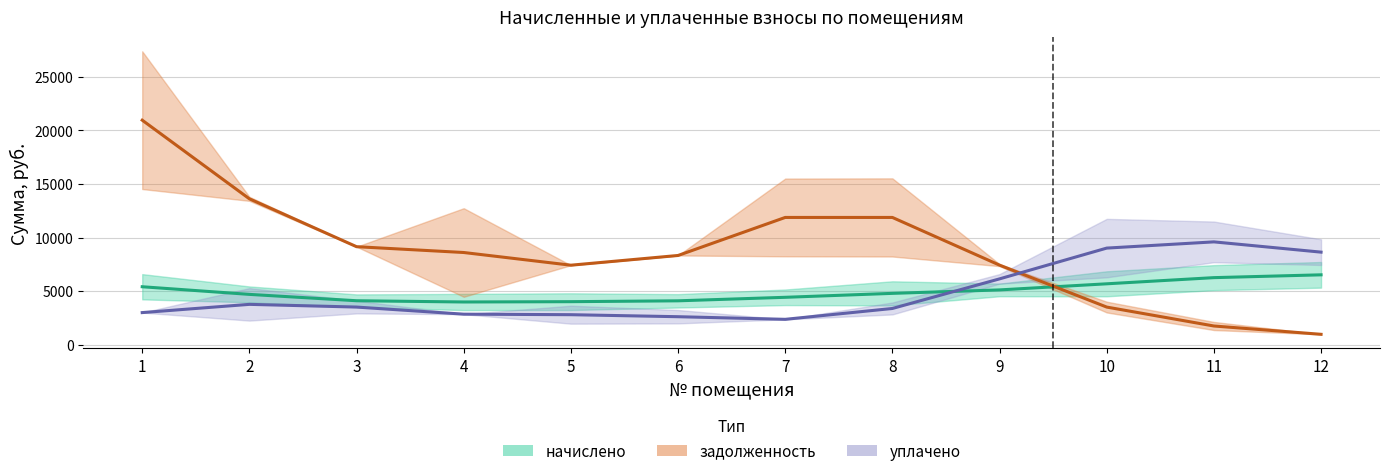

At which category does the chart reach its minimum across all series?

12